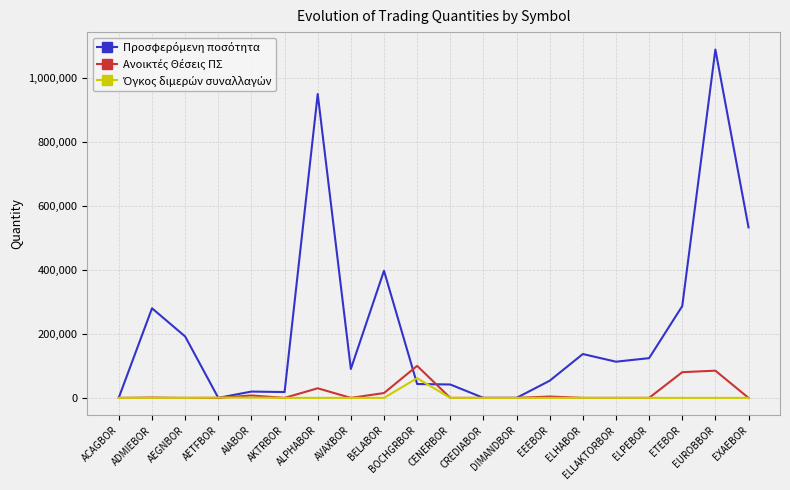

Does the chart display data point markers on the line(s)?

No